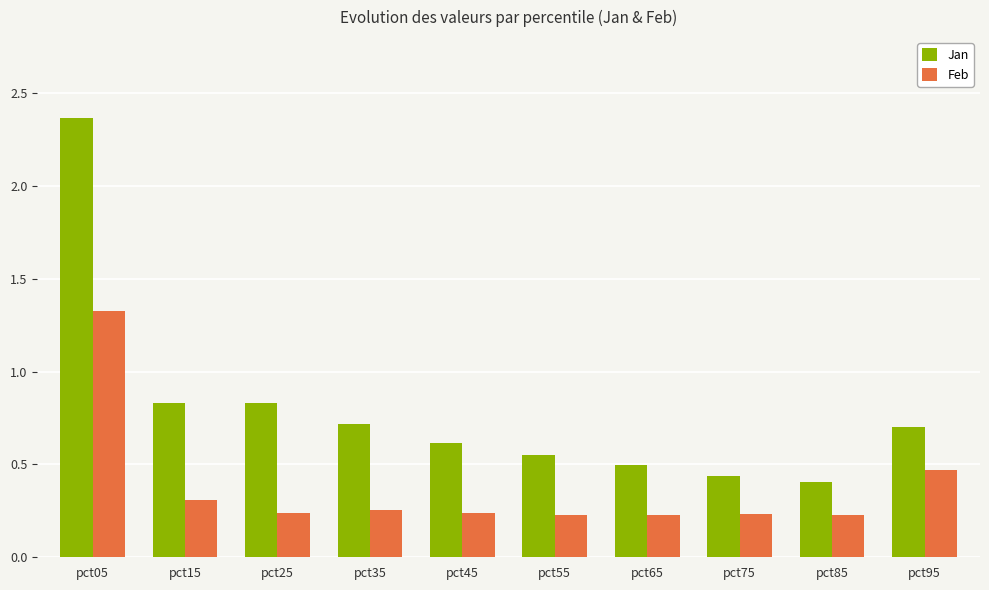

Which category has the lowest value in the Jan series?

pct85